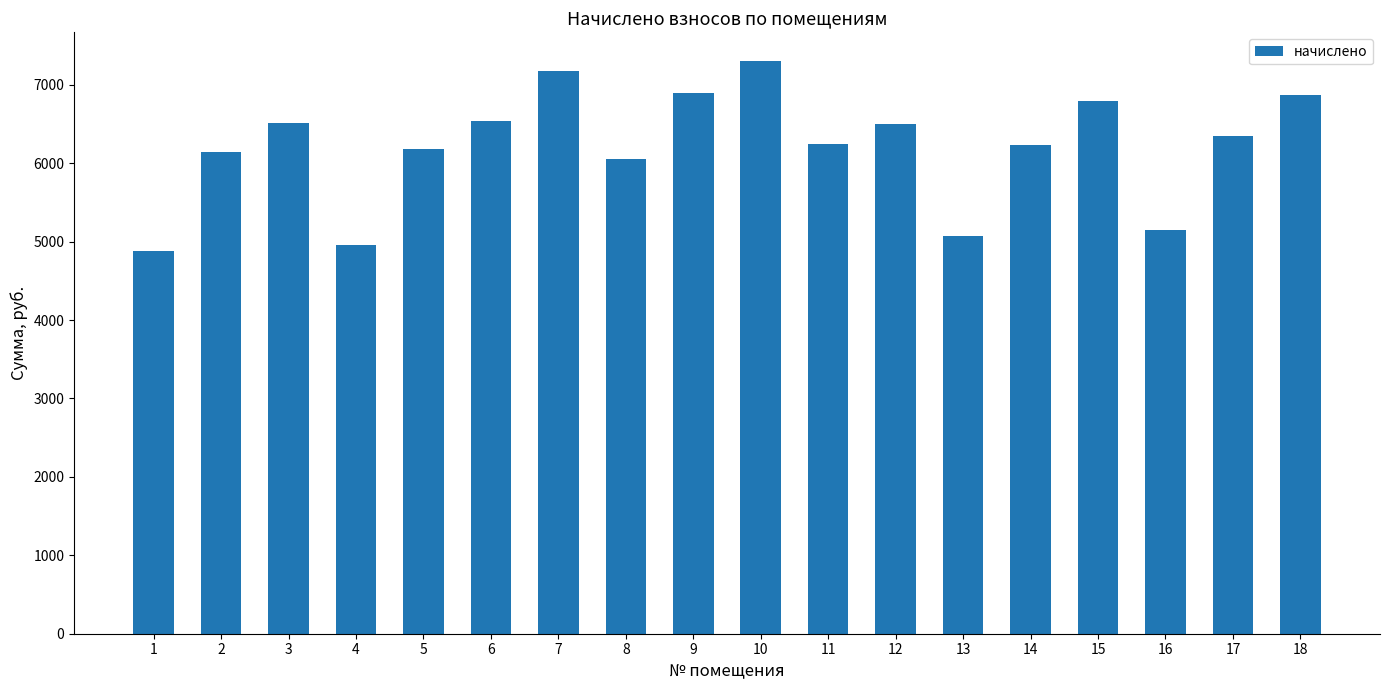

How many data points are less than 6347?

9